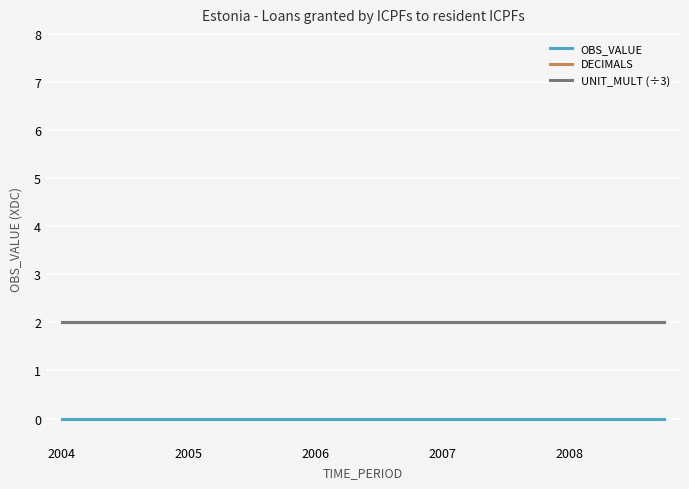

List the series in order of their peak value, lowest first.

OBS_VALUE, DECIMALS, UNIT_MULT (÷3)